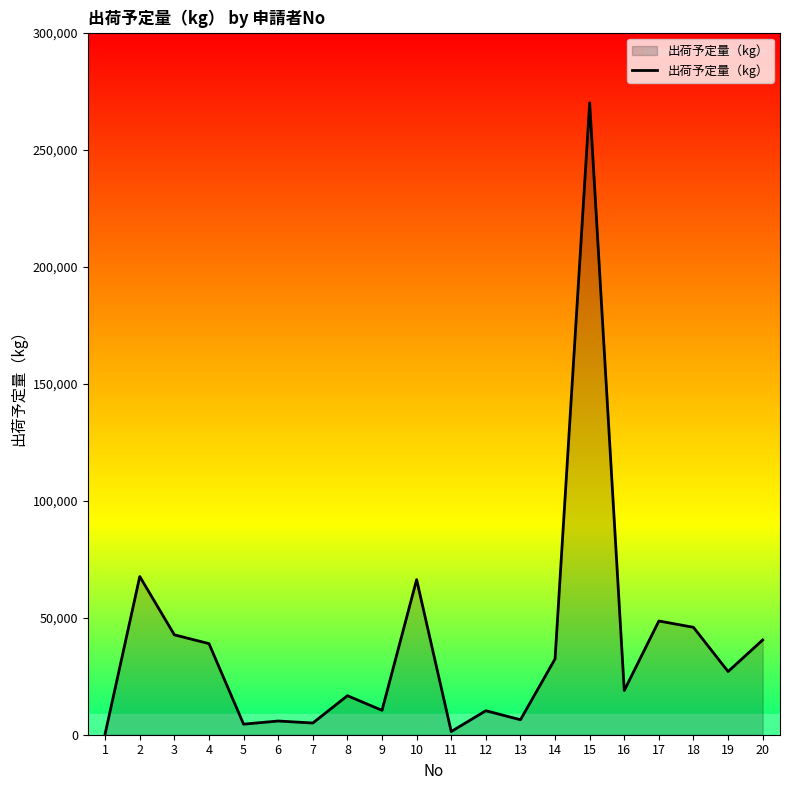

The value at 17 is 48600. True or false?

True